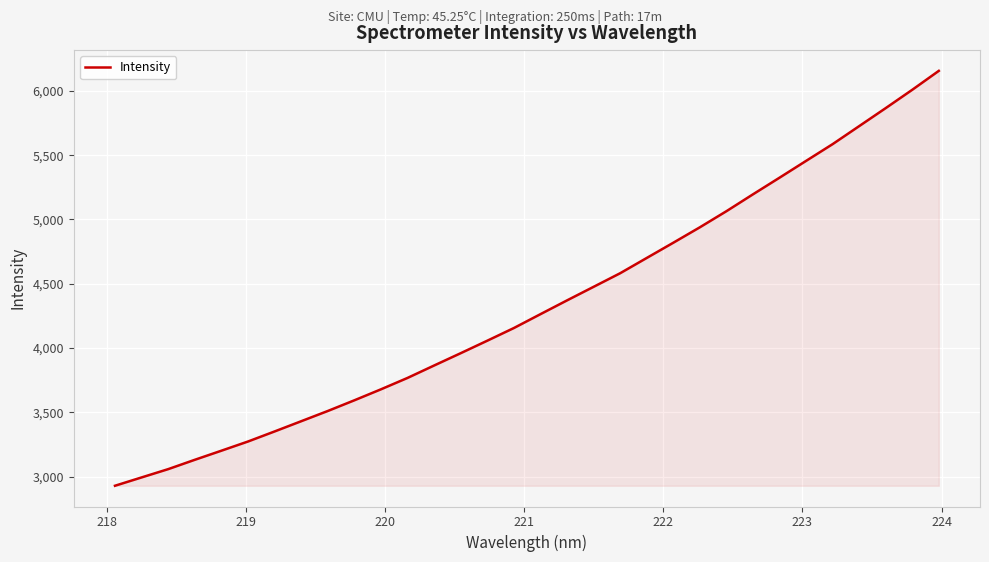

How many lines are shown in the chart?

1